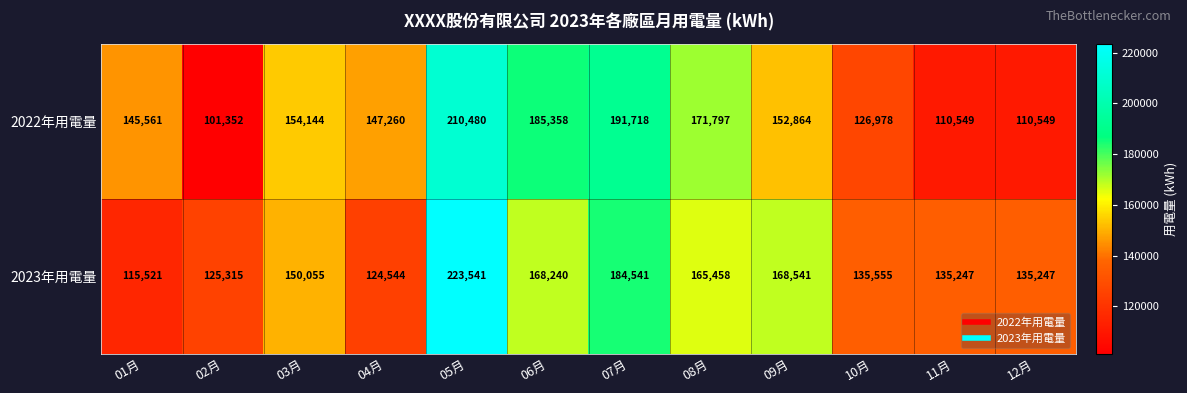

What value does the 2023年用電量 series have at 03月?

150055